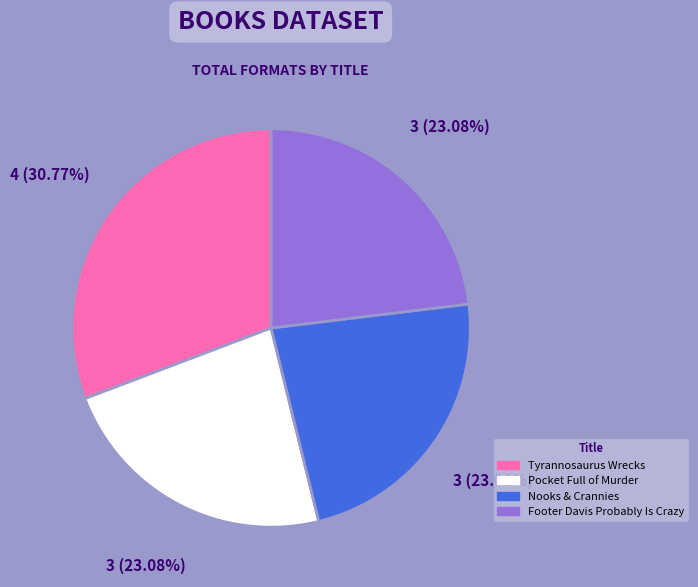

Approximately how many times larger is the value at Nooks & Crannies compared to Pocket Full of Murder?

1.0